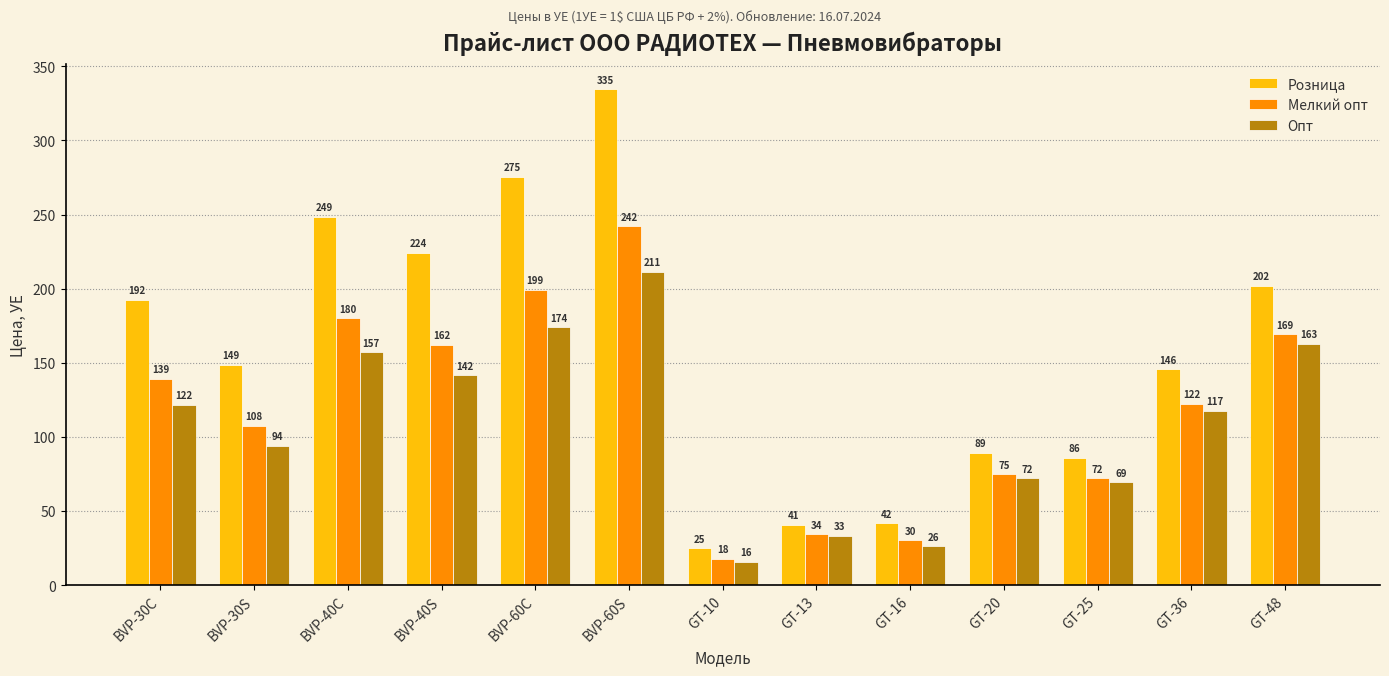

At which category does the chart reach its minimum across all series?

GT-10